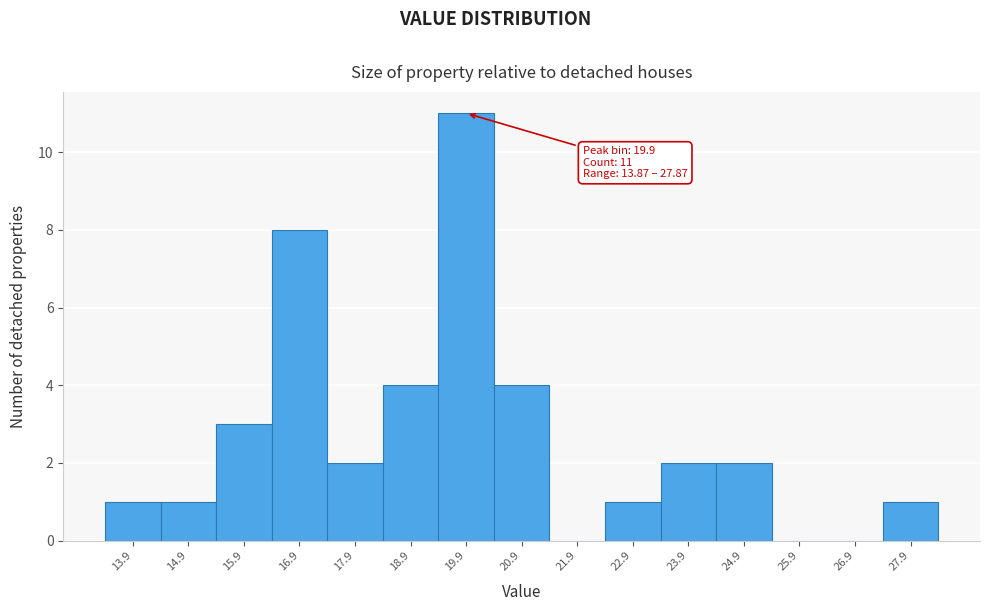

Which range on the x-axis has the tallest bar?

19.37 to 20.37